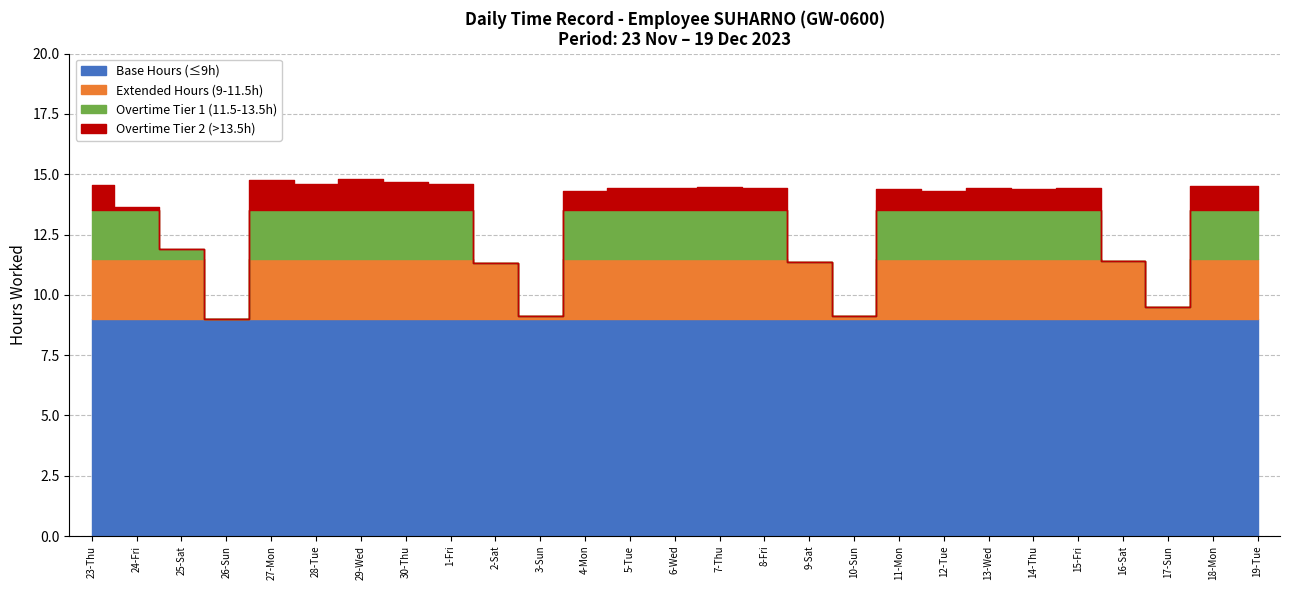

What is the value of the Hours Worked point at the 17th from the left?

11.4